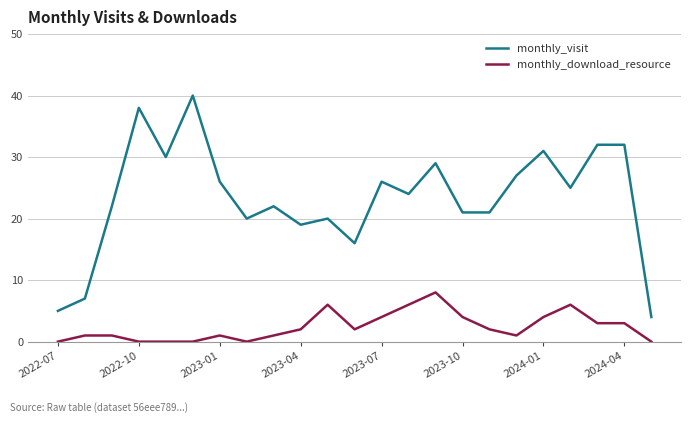

What are all the series names shown in the legend?

monthly_visit, monthly_download_resource